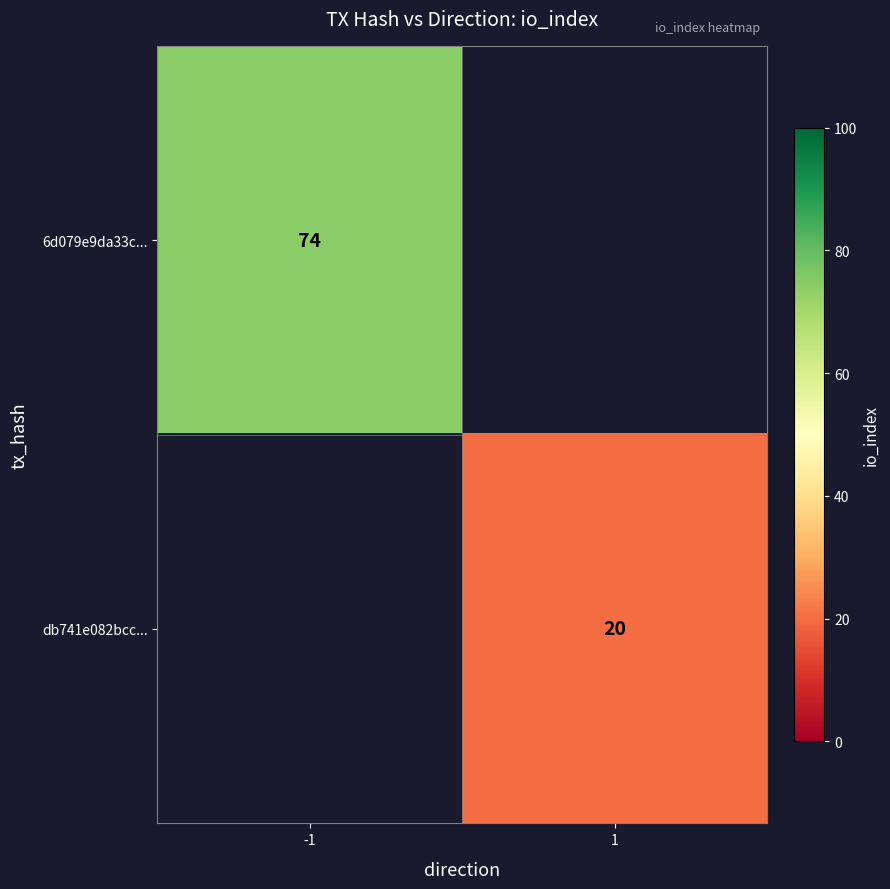

How many series are shown in this chart?

2